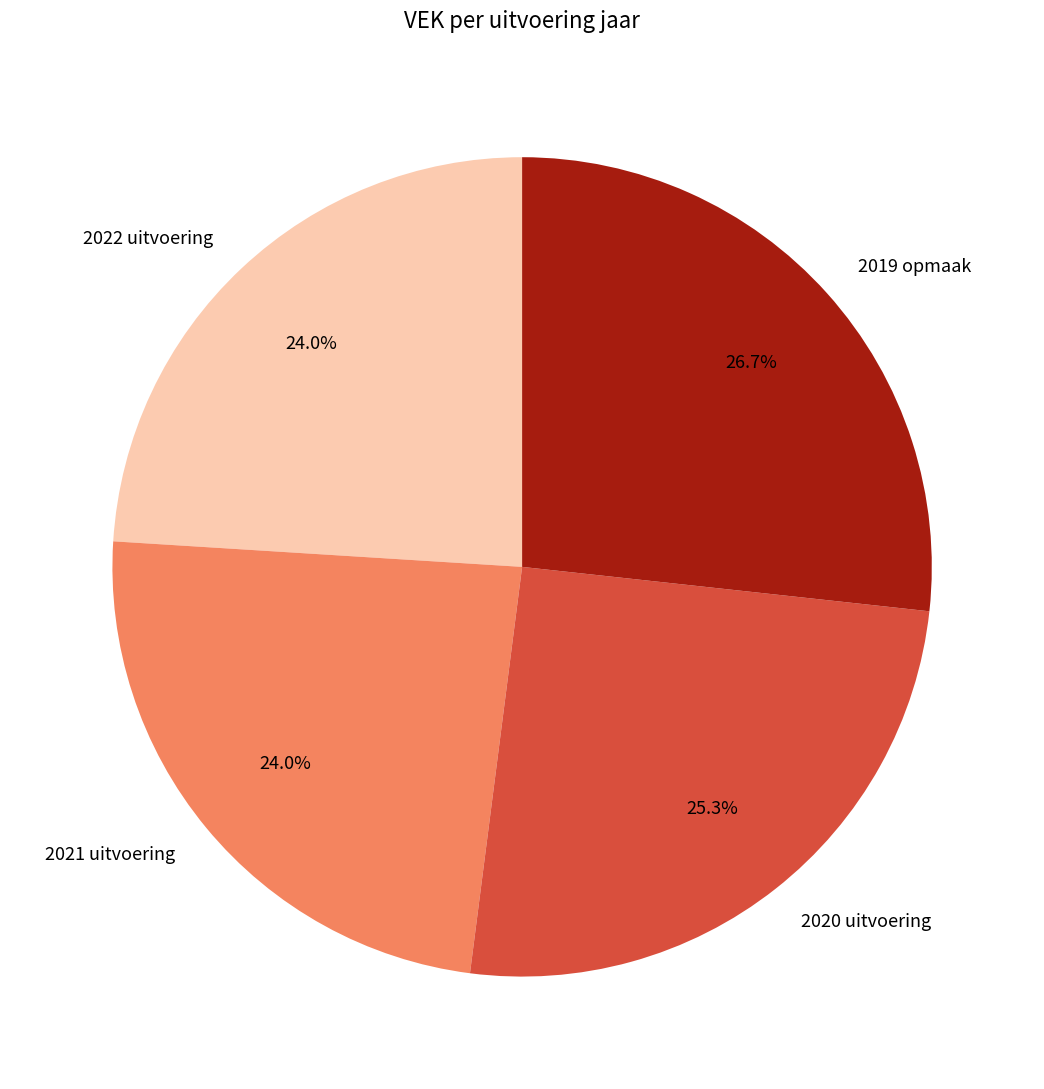

What percentage is the 2022 uitvoering slice, to the nearest percent?

24%